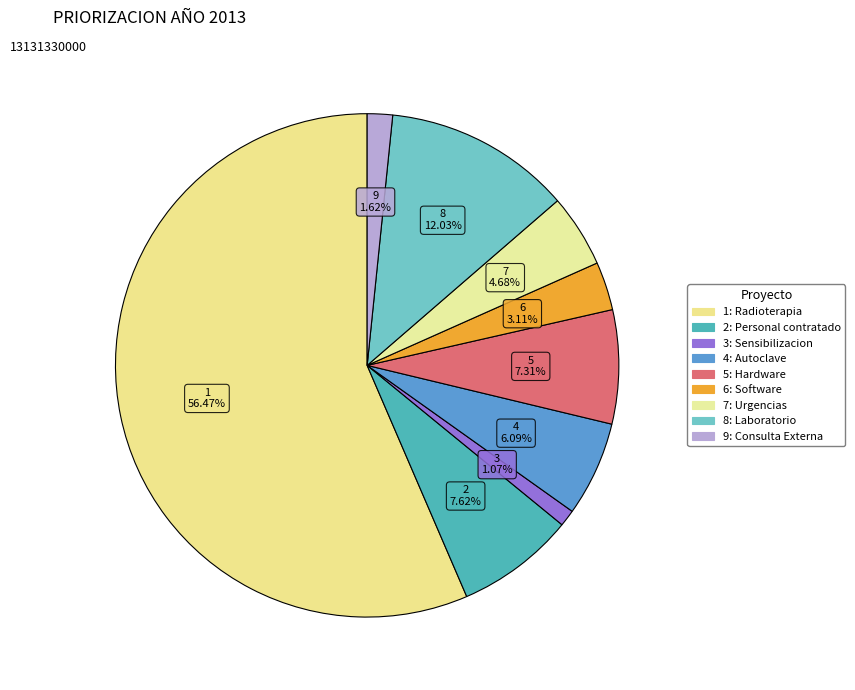

Do 1 and 3 together represent more than half of the pie?

Yes